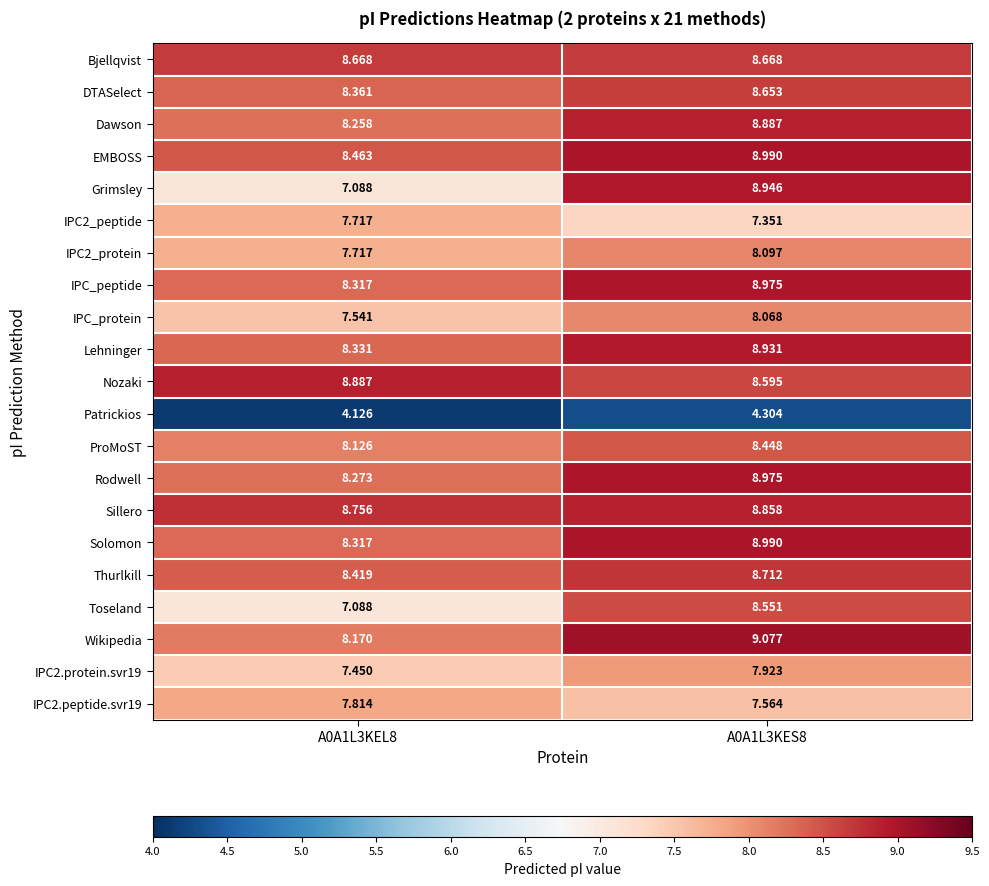

Which series has the largest total across all categories?

Sillero